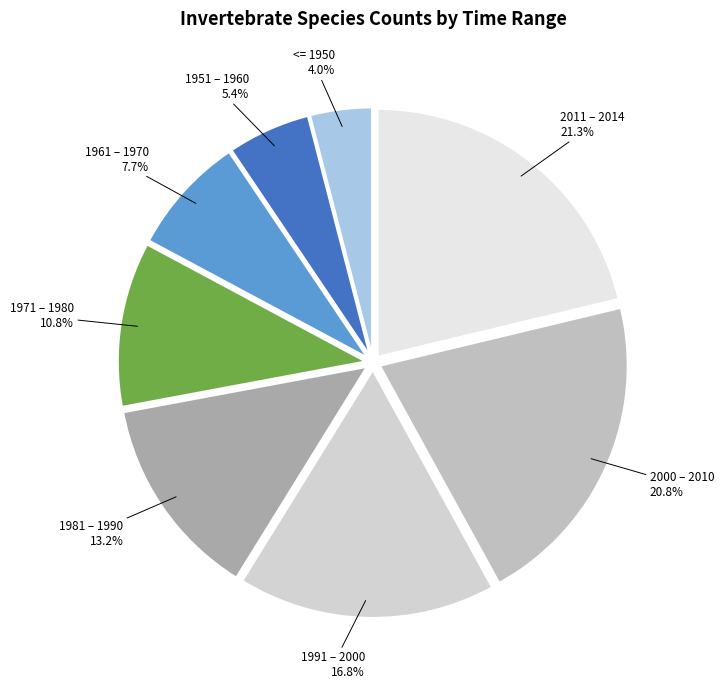

How much of the chart is everything except 1971 – 1980?

89.2%